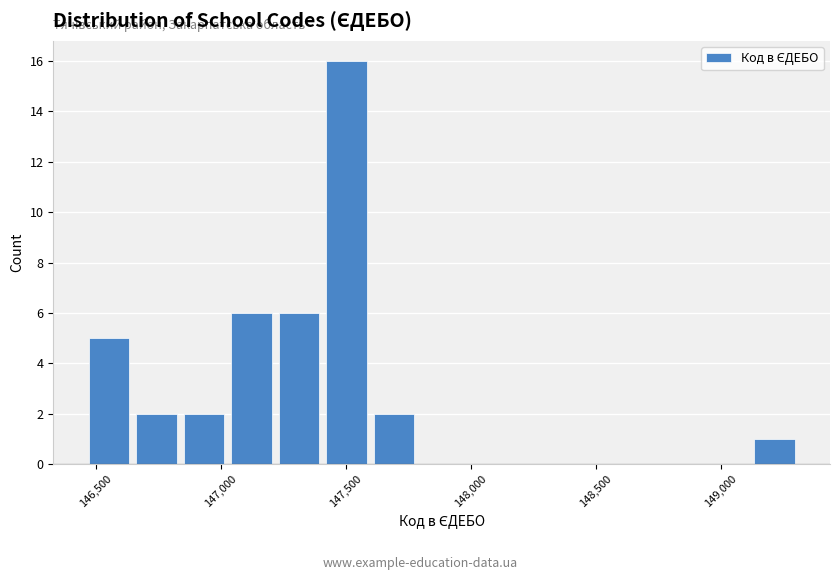

Read against the x-axis, roughly where is the centre of the tallest bar?

147500